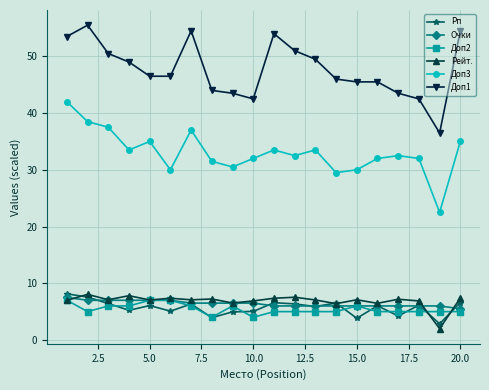

What is the greatest value displayed?

55.5